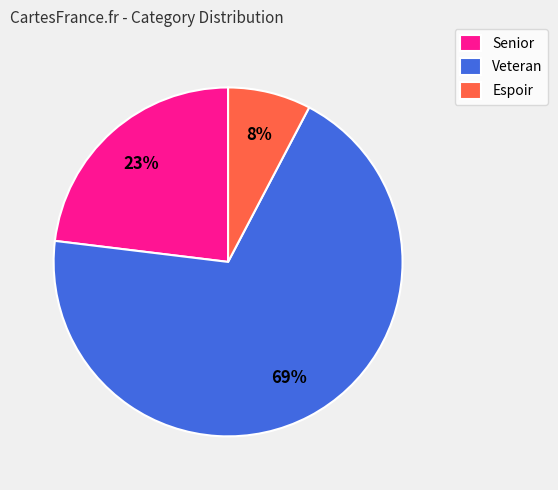

True or false: Veteran accounts for 58% of the total.

False